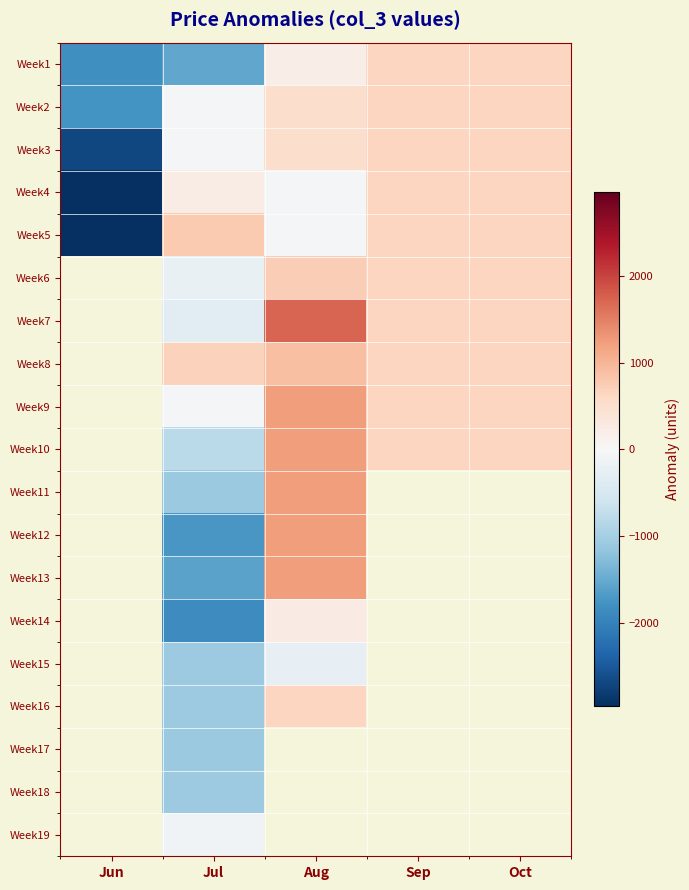

How many positive values does the Week2 series have?

3